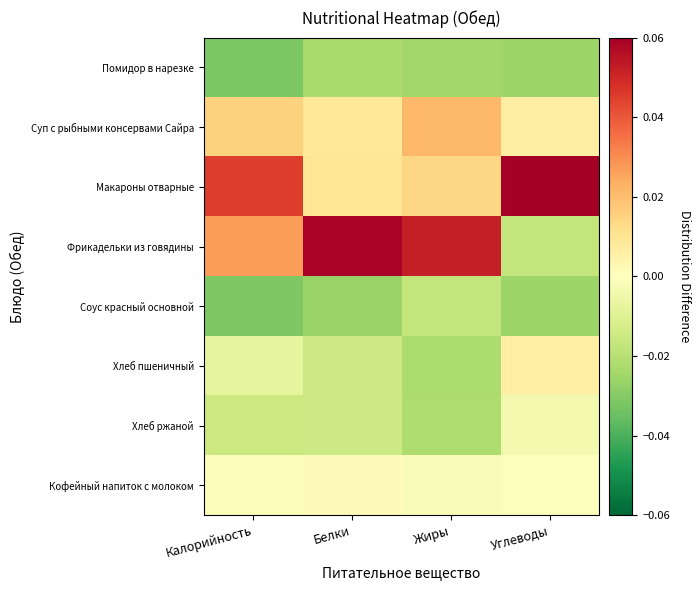

At which category is the sum across all series the highest?

Белки